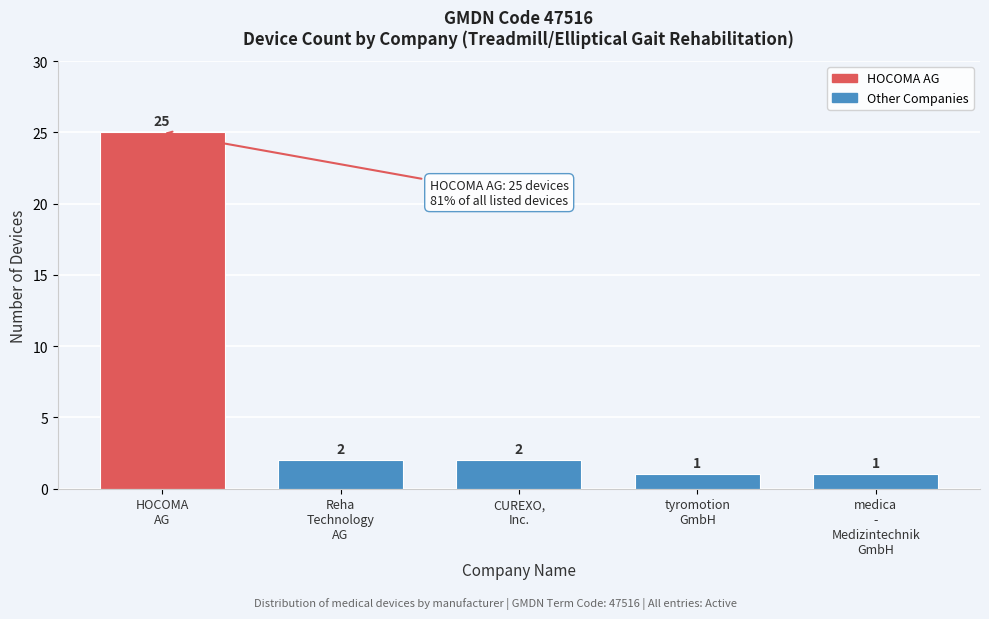

Reading left to right, what are all the values shown in this chart?

25	2	2	1	1